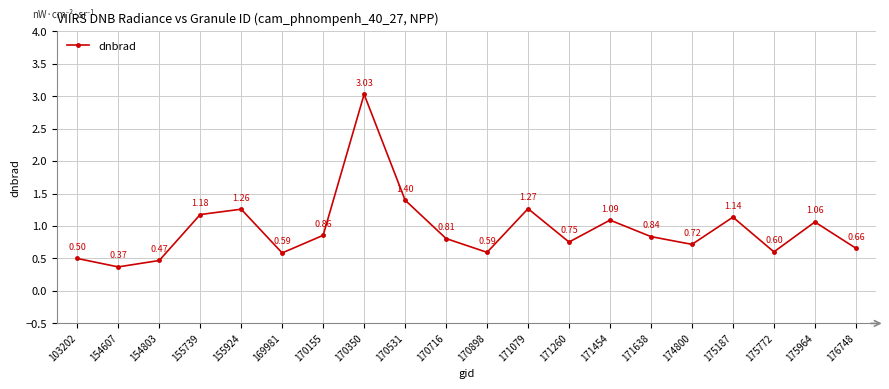

Which category has the highest value across all series?

170350